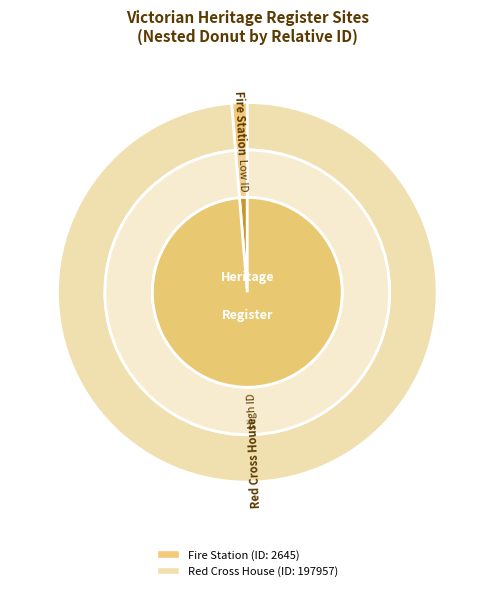

What portion of the pie excludes FORMER ELSTERNWICK FIRE STATION?

98.7%